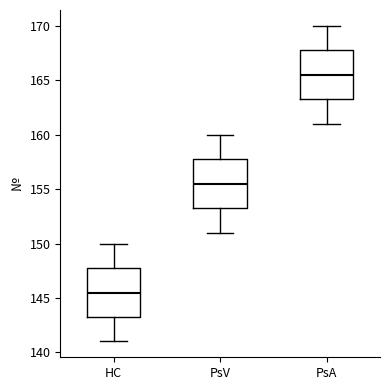

Which box has the lowest median line?

HC